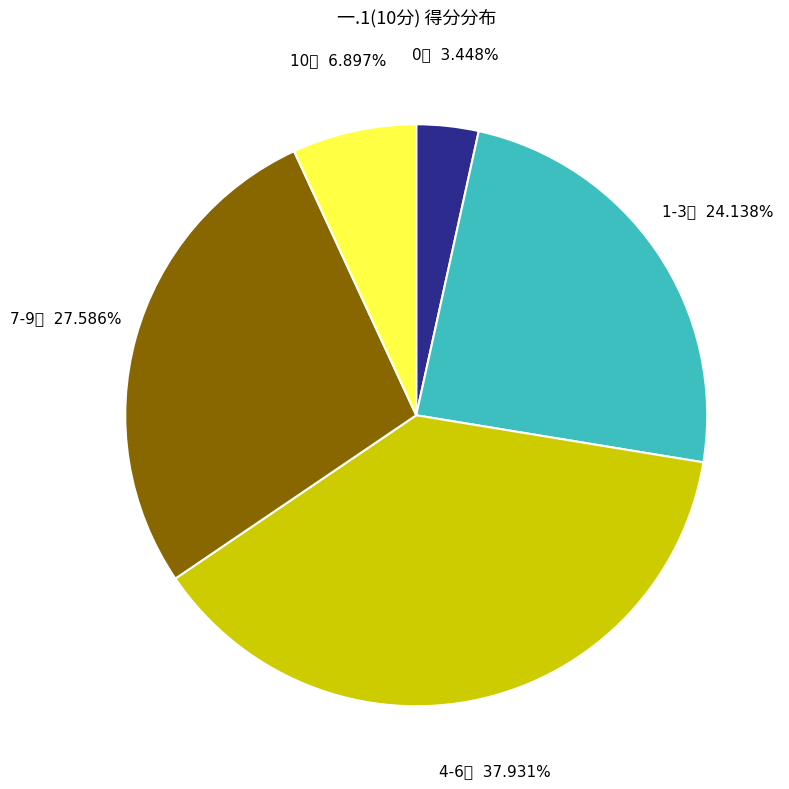

Does any single category account for the majority?

No